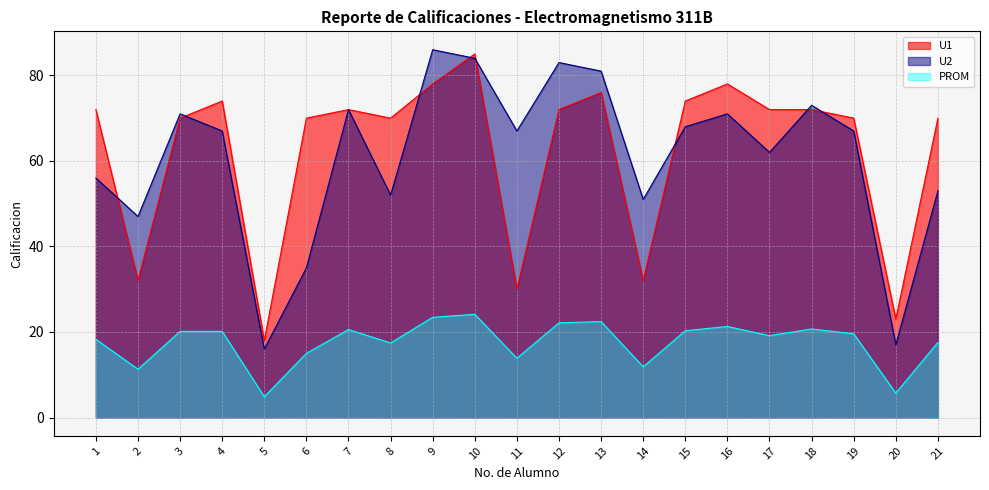

How many data points does each series have?

21